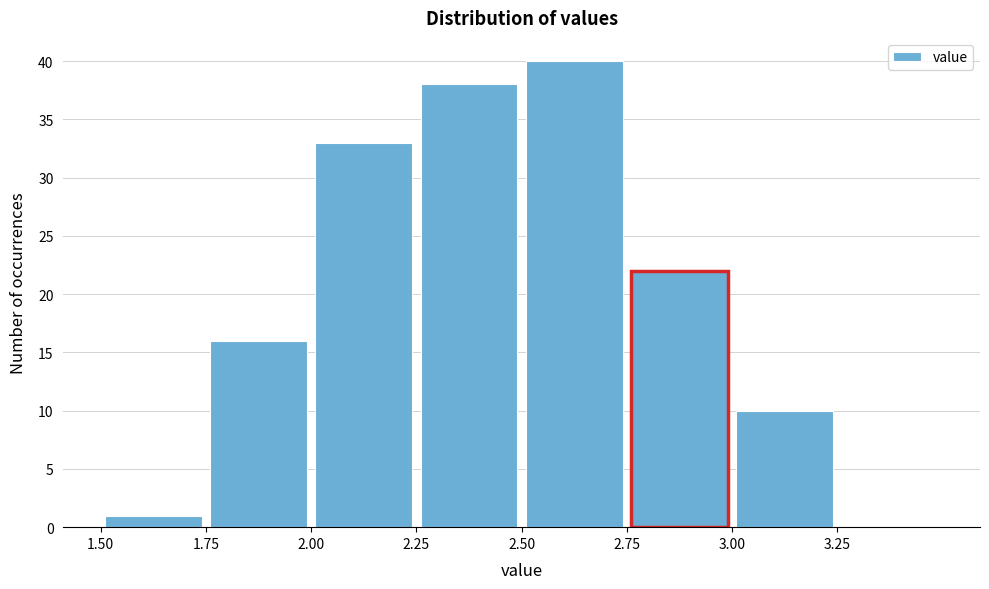

Which range on the x-axis has the tallest bar?

2.50 to 2.75